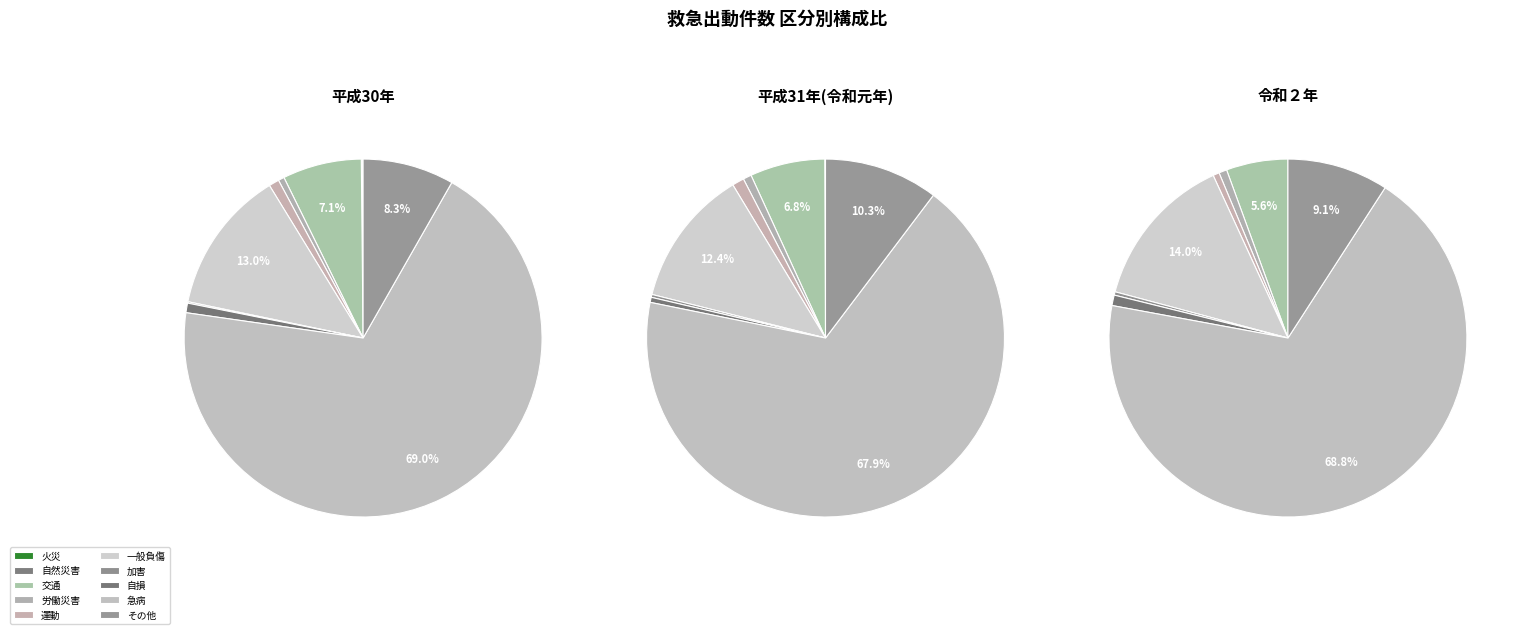

True or false: 一般負傷 accounts for 24% of the total.

False